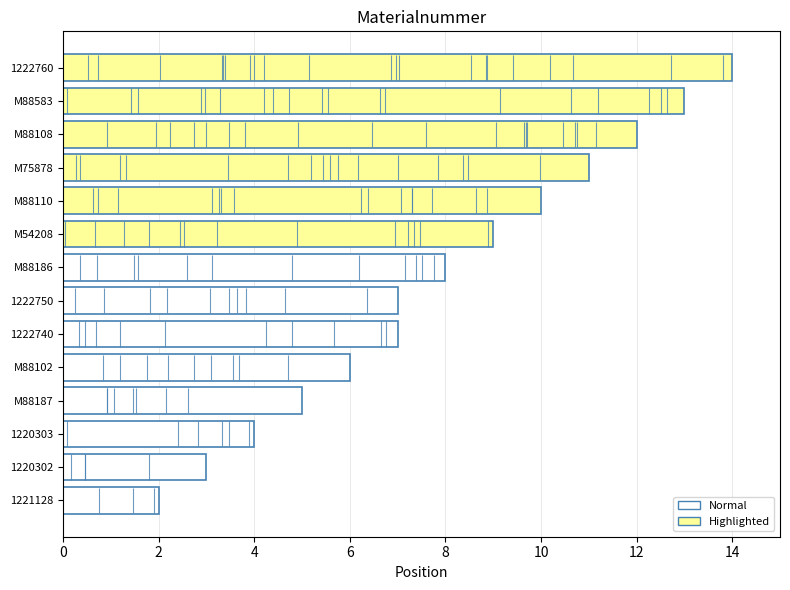

What is the greatest value displayed?

14